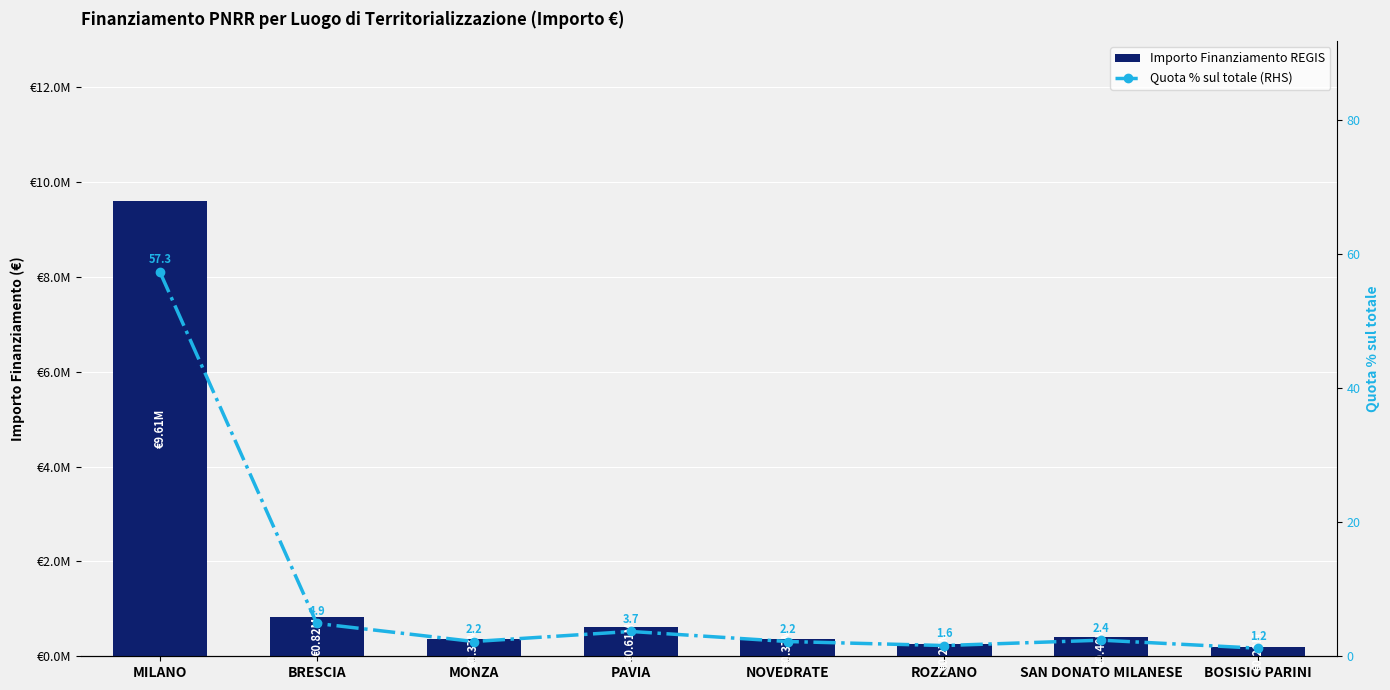

List the labels in order of Quota % sul totale (RHS) value, largest first.

MILANO, BRESCIA, PAVIA, SAN DONATO MILANESE, MONZA, NOVEDRATE, ROZZANO, BOSISIO PARINI